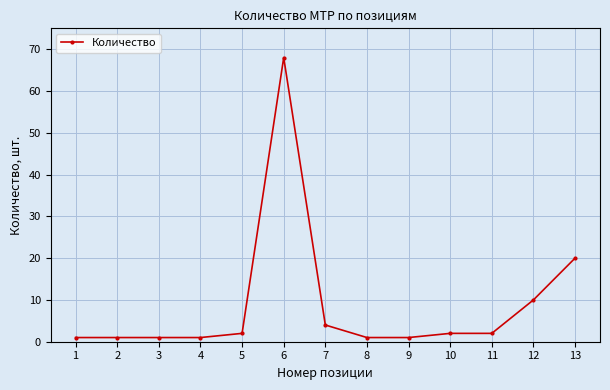

Does the chart have visible grid lines?

Yes